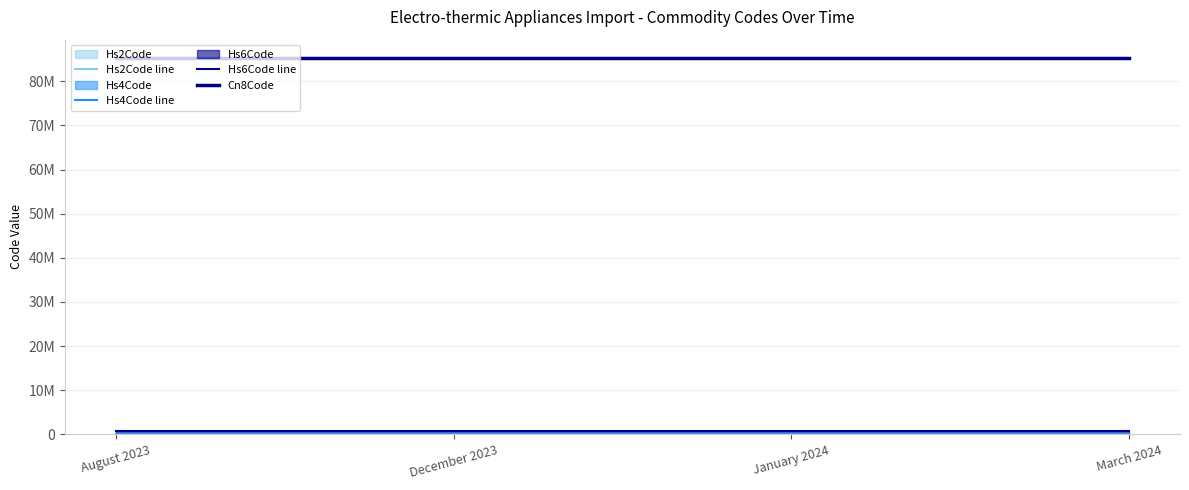

Reading left to right, list all the values displayed in this chart.

Hs2Code line: August 2023=85	December 2023=85	January 2024=85	March 2024=85
Hs4Code line: August 2023=8516	December 2023=8516	January 2024=8516	March 2024=8516
Hs6Code line: August 2023=851679	December 2023=851679	January 2024=851679	March 2024=851679
Cn8Code: August 2023=85167970	December 2023=85167970	January 2024=85167970	March 2024=85167970